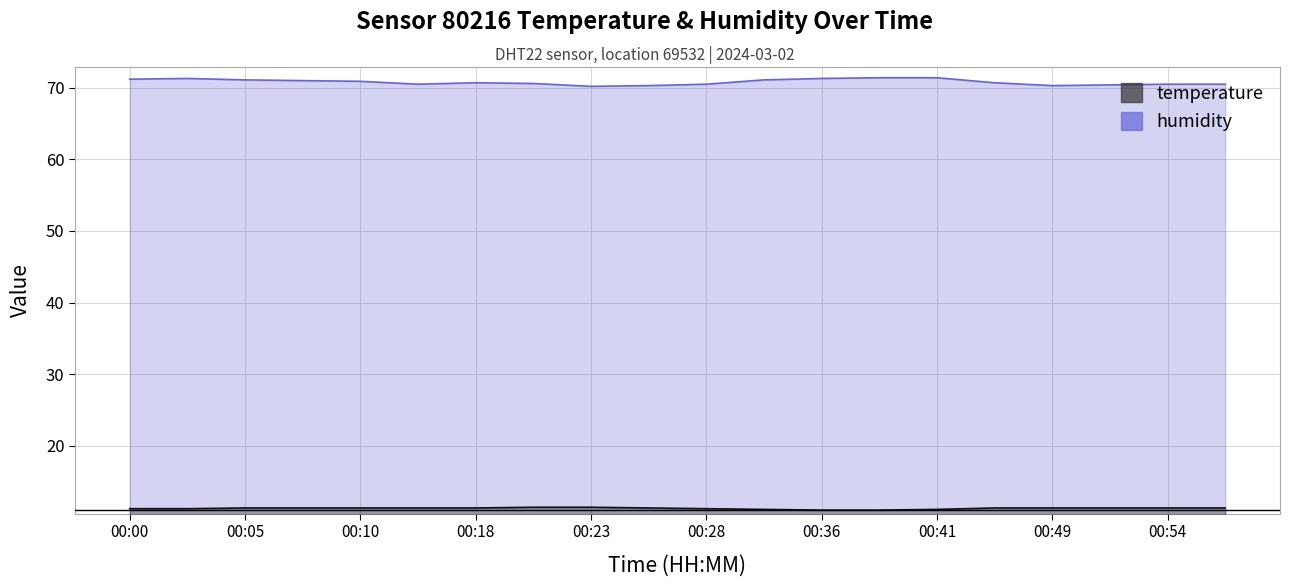

True or false: humidity has more than 0 interior local peaks.

True